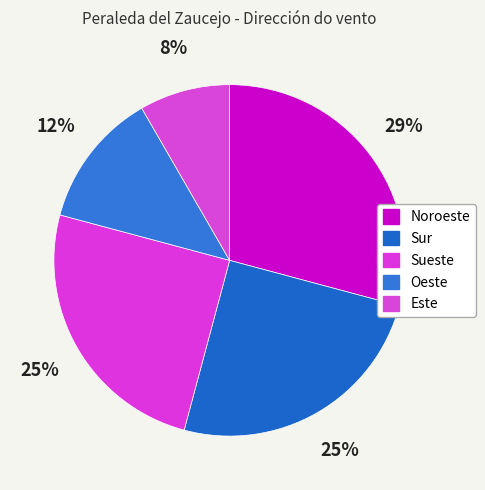

To the nearest percent, what percentage of the pie is Sur?

25%